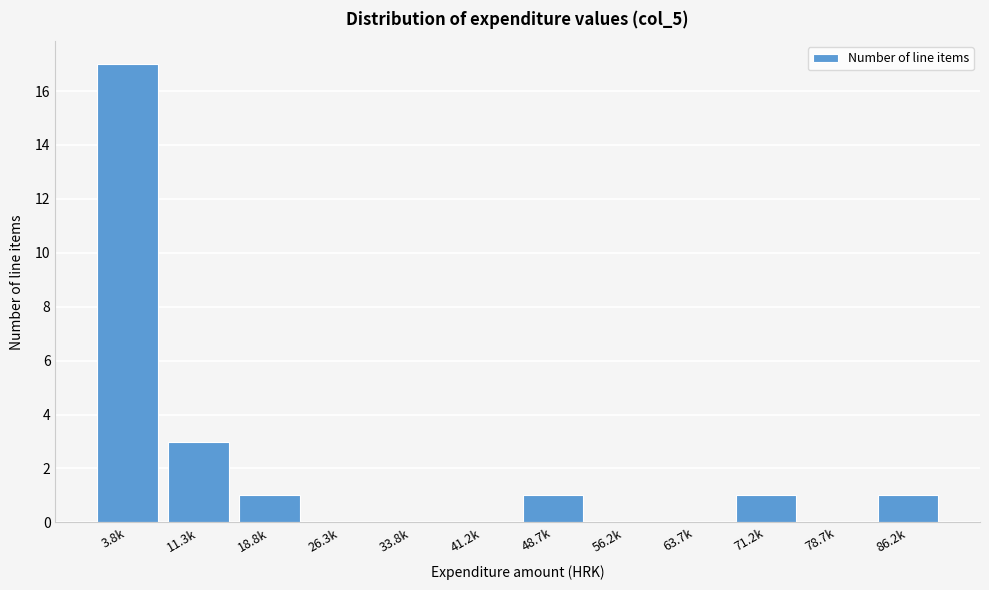

Reading left to right, transcribe all the data shown in this chart.

3.8k=17	11.3k=3	18.8k=1	26.3k=0	33.8k=0	41.2k=0	48.7k=1	56.2k=0	63.7k=0	71.2k=1	78.7k=0	86.2k=1